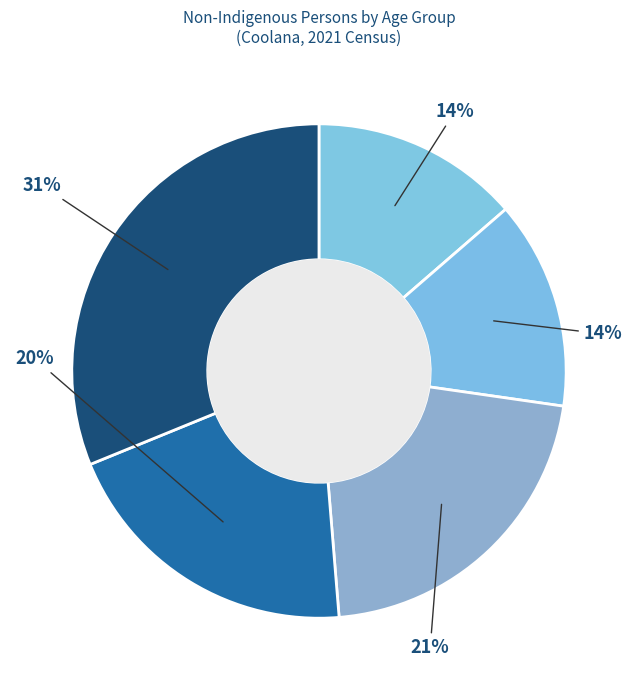

How many segments does this pie chart have?

5